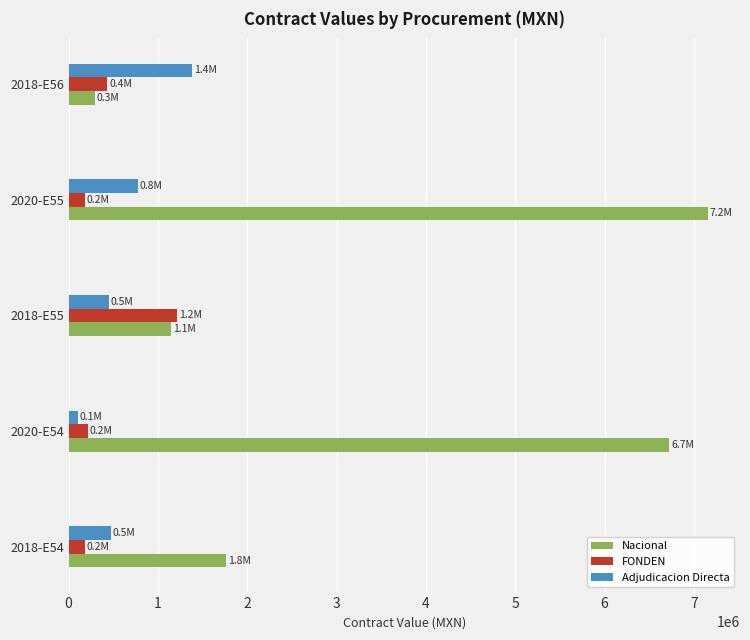

What is the sum of the Adjudicacion Directa values at 2018-E54 and 2018-E56?

1849688.2